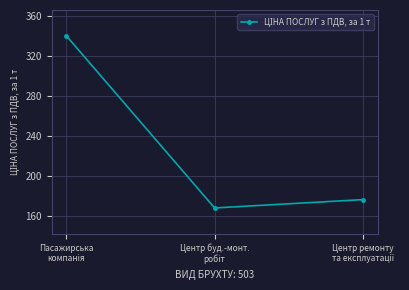

What is the smallest value displayed?

167.8